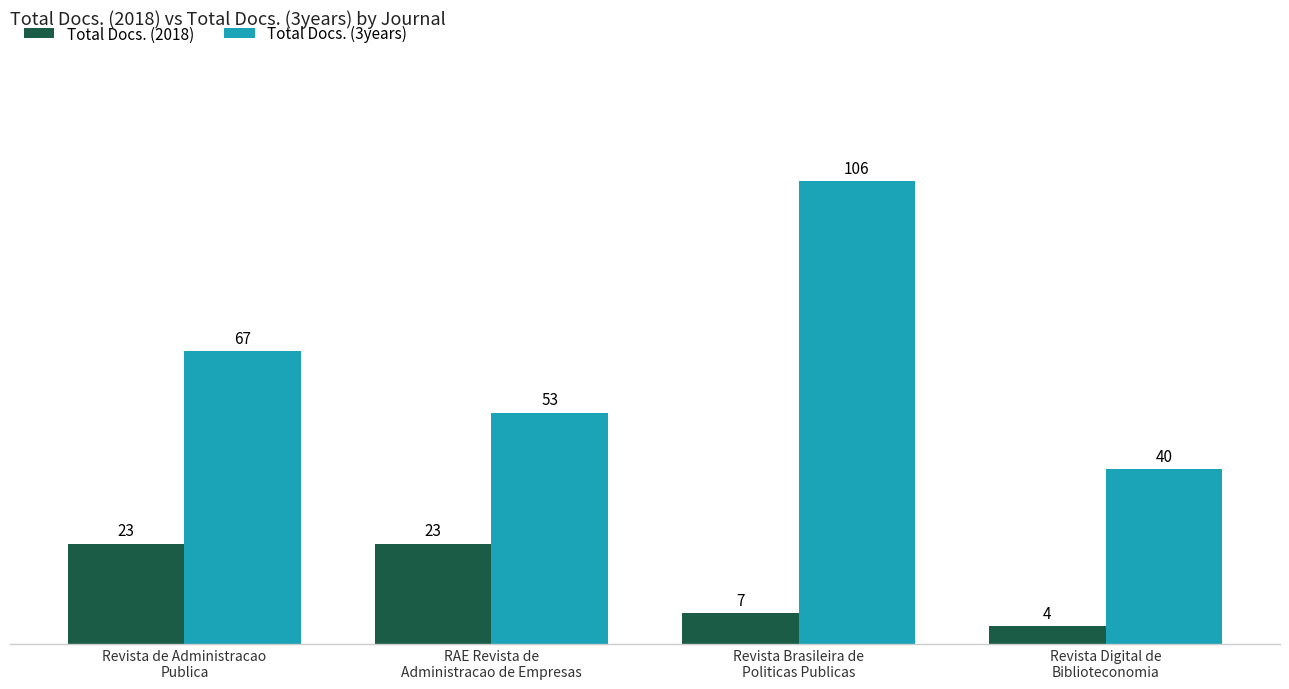

Which series has the largest total across all categories?

Total Docs. (3years)